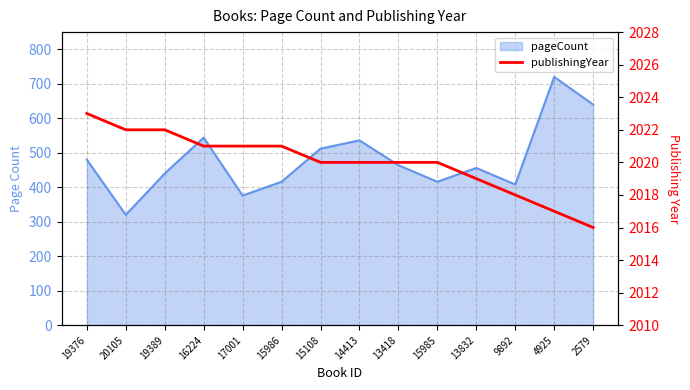

How many lines are shown in the chart?

1